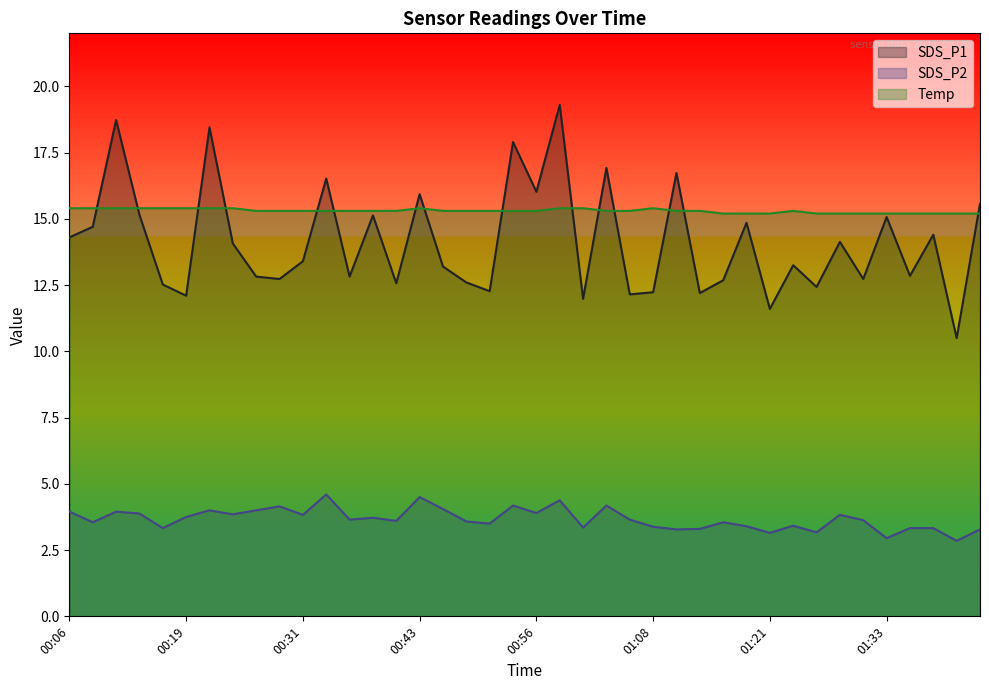

What is the label of the 12th point from the right?

01:16